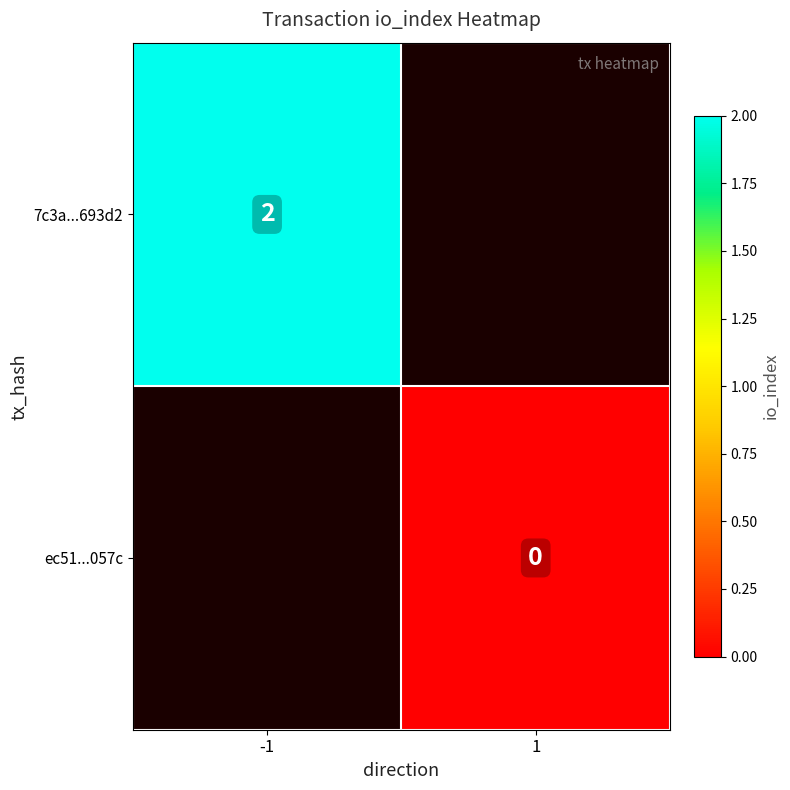

Is it true that 7c3a...693d2 equals 2 at -1?

True